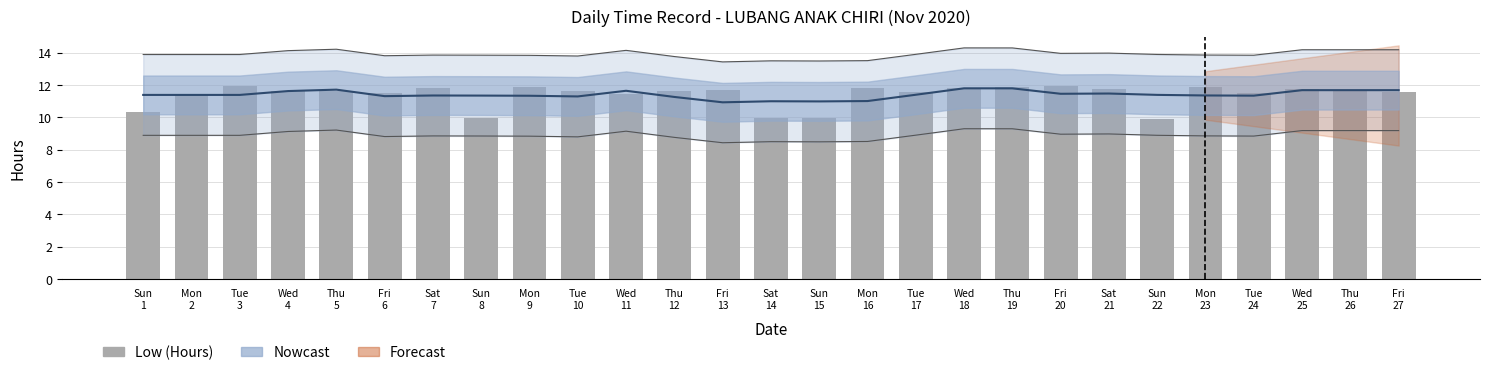

What is the sum of all values?

307.4